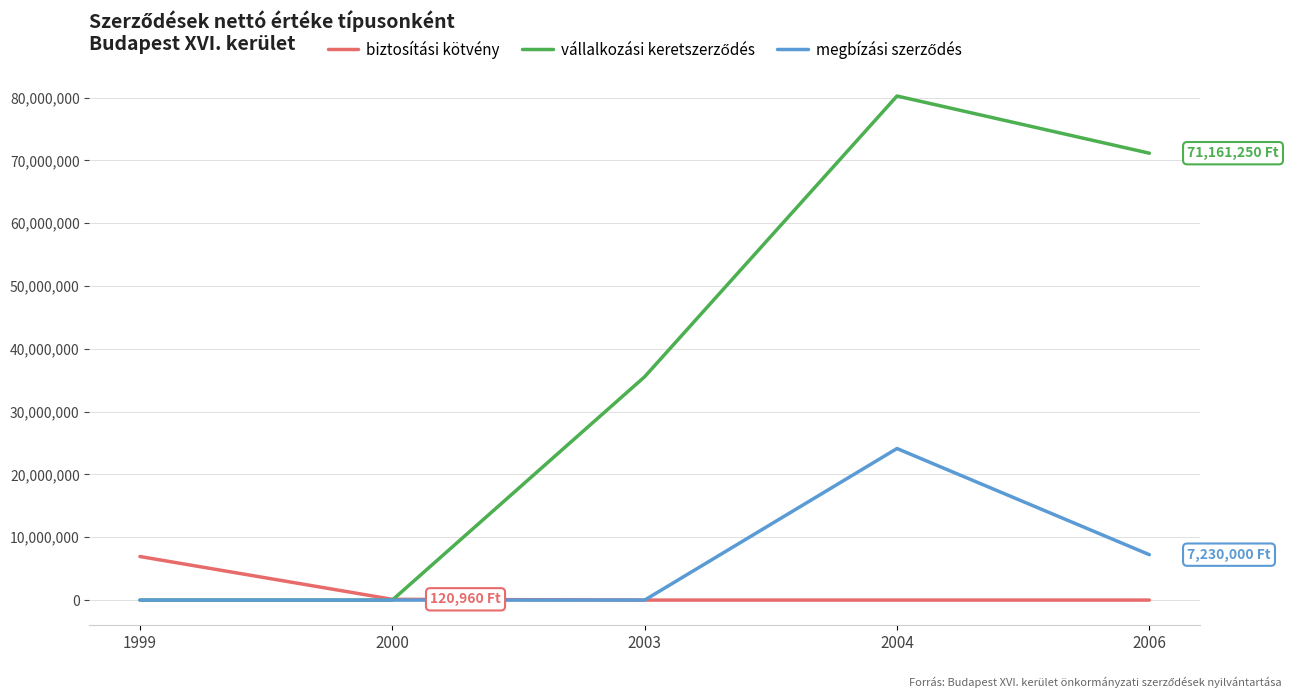

What is the greatest value displayed?

80267500